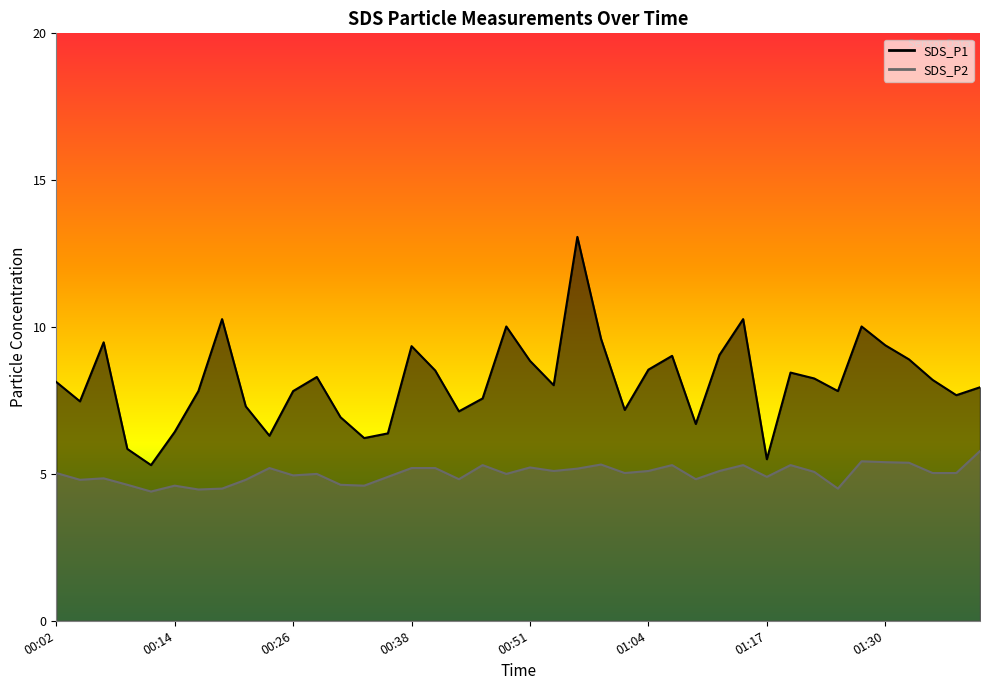

True or false: SDS_P1 and SDS_P2 intersect in this chart.

False